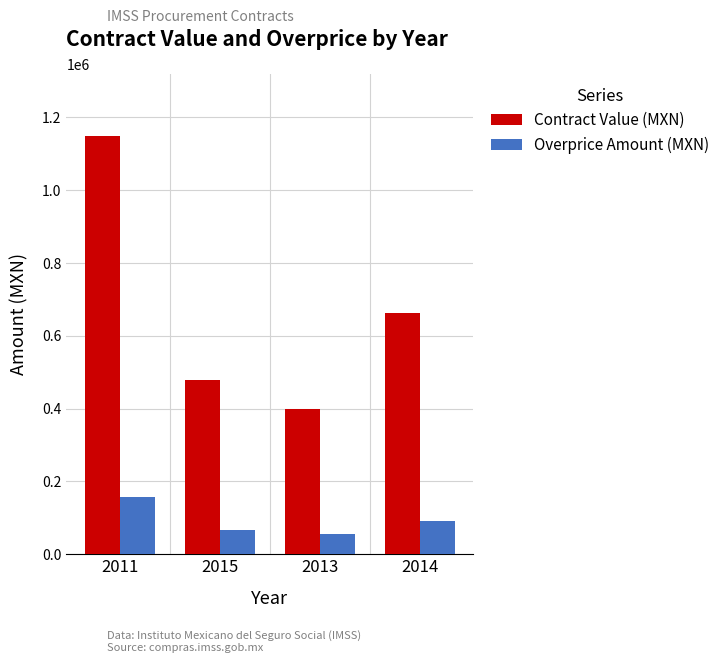

How many distinct data groups are displayed?

2